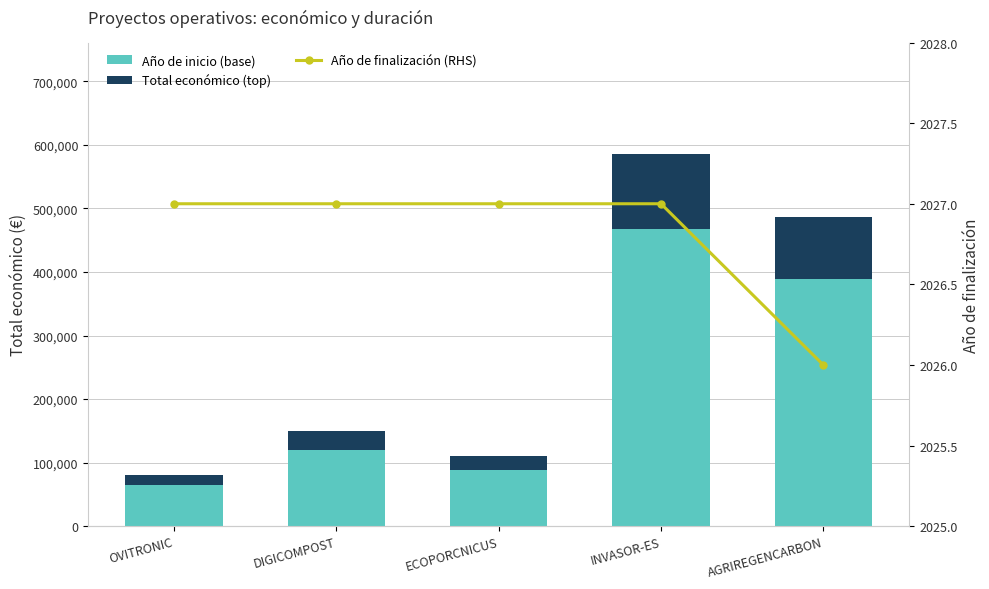

Count the number of data series in this chart.

3